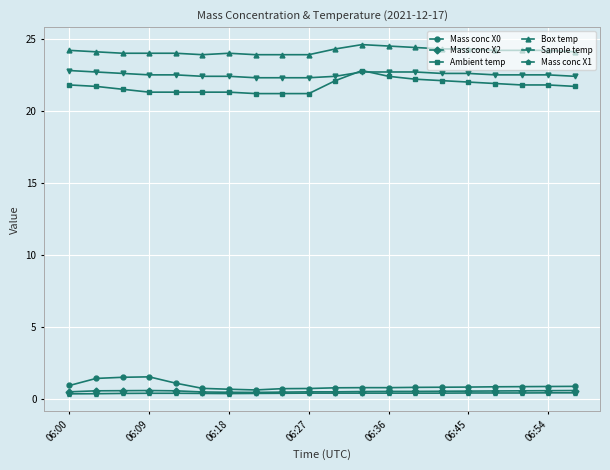

True or false: Mass conc X2 and Ambient temp cross at least once.

False